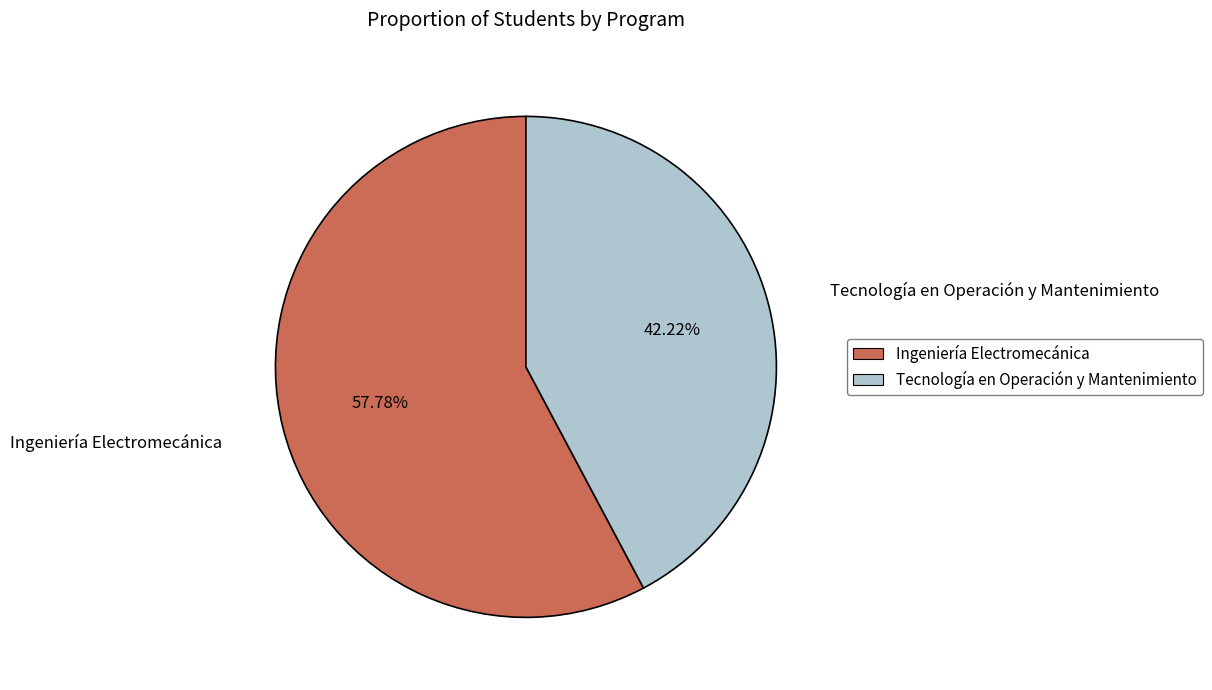

What is the ratio of the value at Ingeniería Electromecánica to the value at Tecnología en Operación y Mantenimiento?

1.4